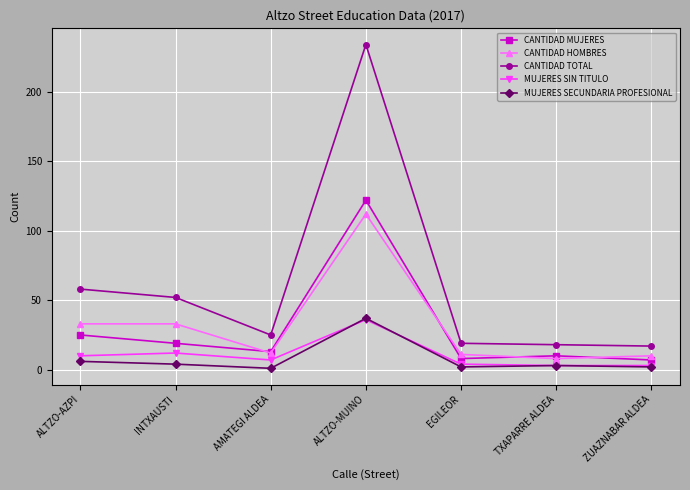

How many data points does each series have?

7